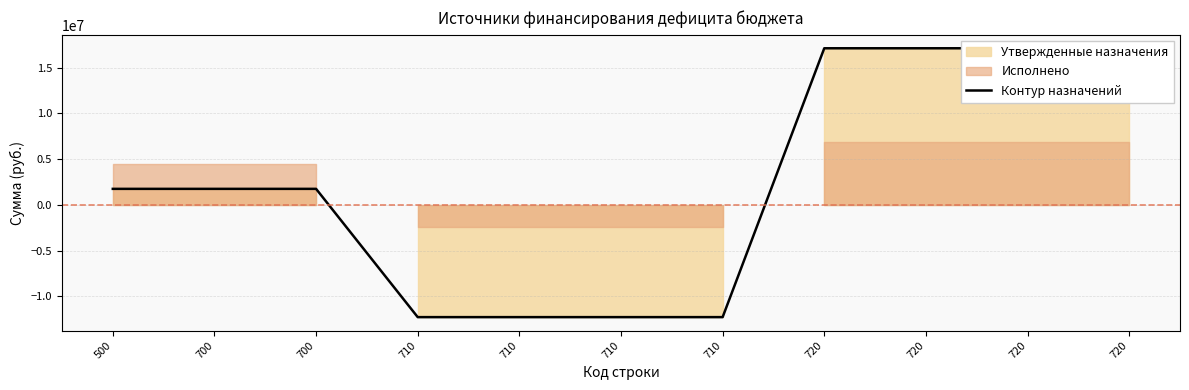

Reading left to right, transcribe all the data shown in this chart.

1750000	1750000	1750000	-12262200	-12262200	-12262200	-12262200	17107300	17107300	17107300	17107300